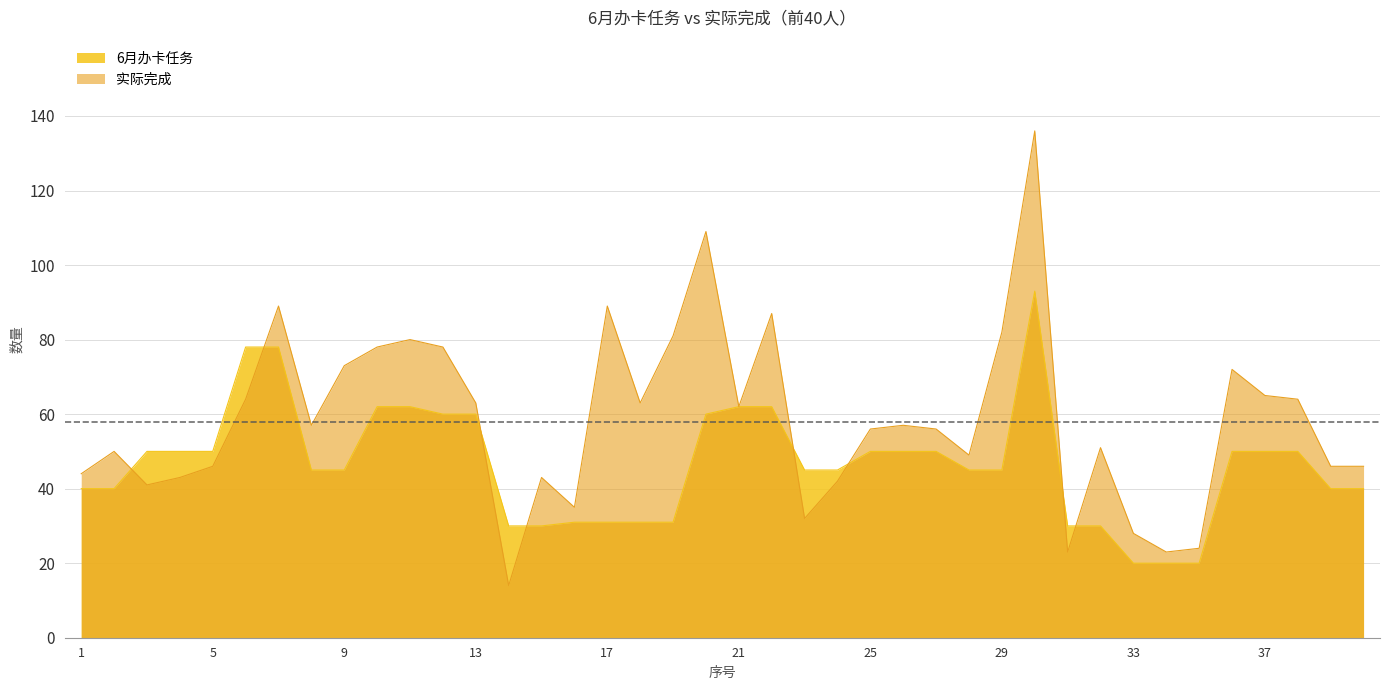

Reading left to right, list all the values displayed in this chart.

6月办卡任务: 40	40	50	50	50	78	78	45	45	62	62	60	60	30	30	31	31	31	31	60	62	62	45	45	50	50	50	45	45	93	30	30	20	20	20	50	50	50	40	40
实际完成: 44	50	41	43	46	64	89	57	73	78	80	78	63	14	43	35	89	63	81	109	62	87	32	42	56	57	56	49	82	136	23	51	28	23	24	72	65	64	46	46